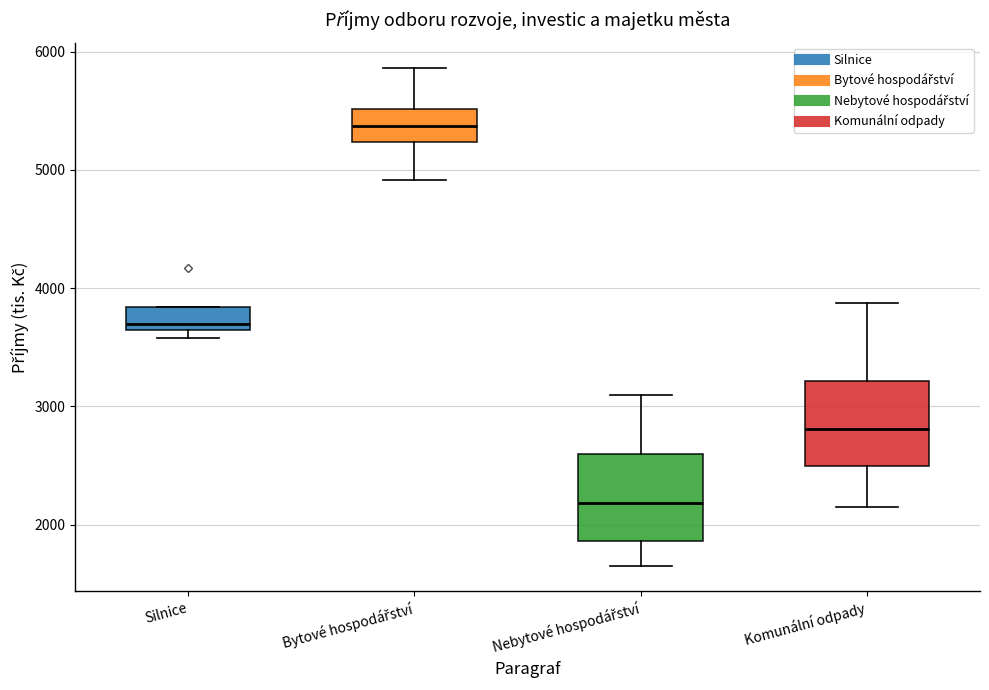

Reading left to right, read every box against the y-axis: the position of its median line, the range the box covers, and the ends of its whiskers. The values are not printed on the chart, so give them approximately, as read against the axis.

Silnice: median 3700, box 3600 to 3800, whiskers 3600 (just below the box's lower edge) to 3800
Bytové hospodářství: median 5400, box 5200 to 5500, whiskers 4900 to 5900
Nebytové hospodářství: median 2200, box 1900 to 2600, whiskers 1600 to 3100
Komunální odpady: median 2800, box 2500 to 3200, whiskers 2200 to 3900